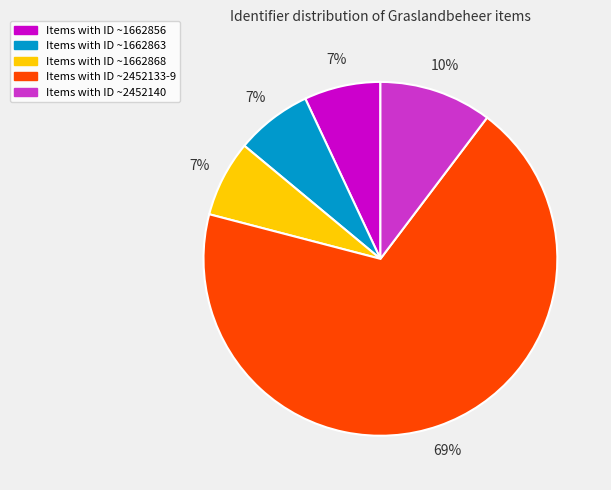

Approximately how many times larger is the value at Items with ID ~1662868 compared to Items with ID ~2452140?

0.7